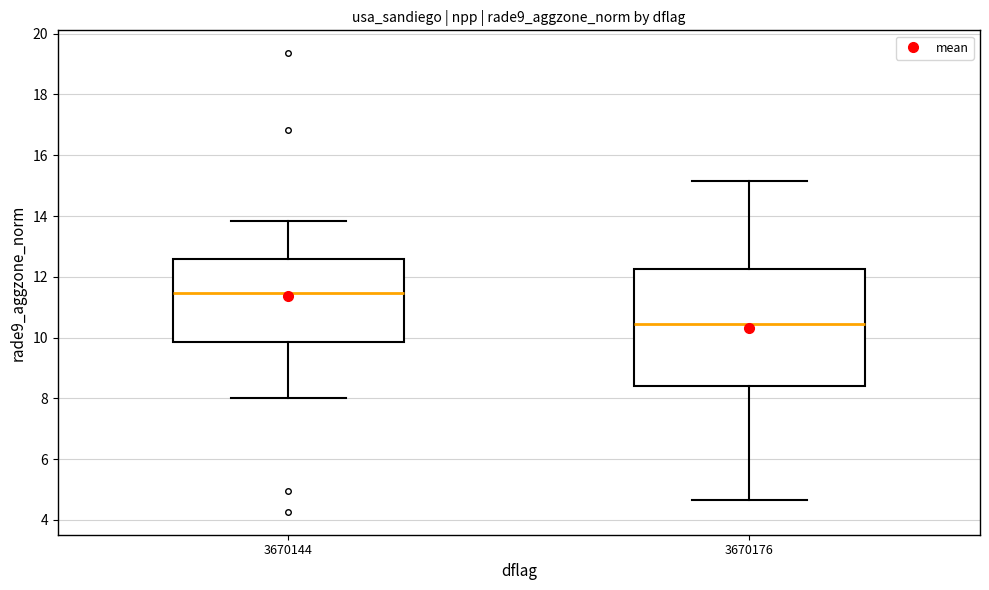

Where is the upper edge of the box at x = 3670144 on the y-axis? The values are not printed on the chart, so give them approximately, as read against the axis.

12.6